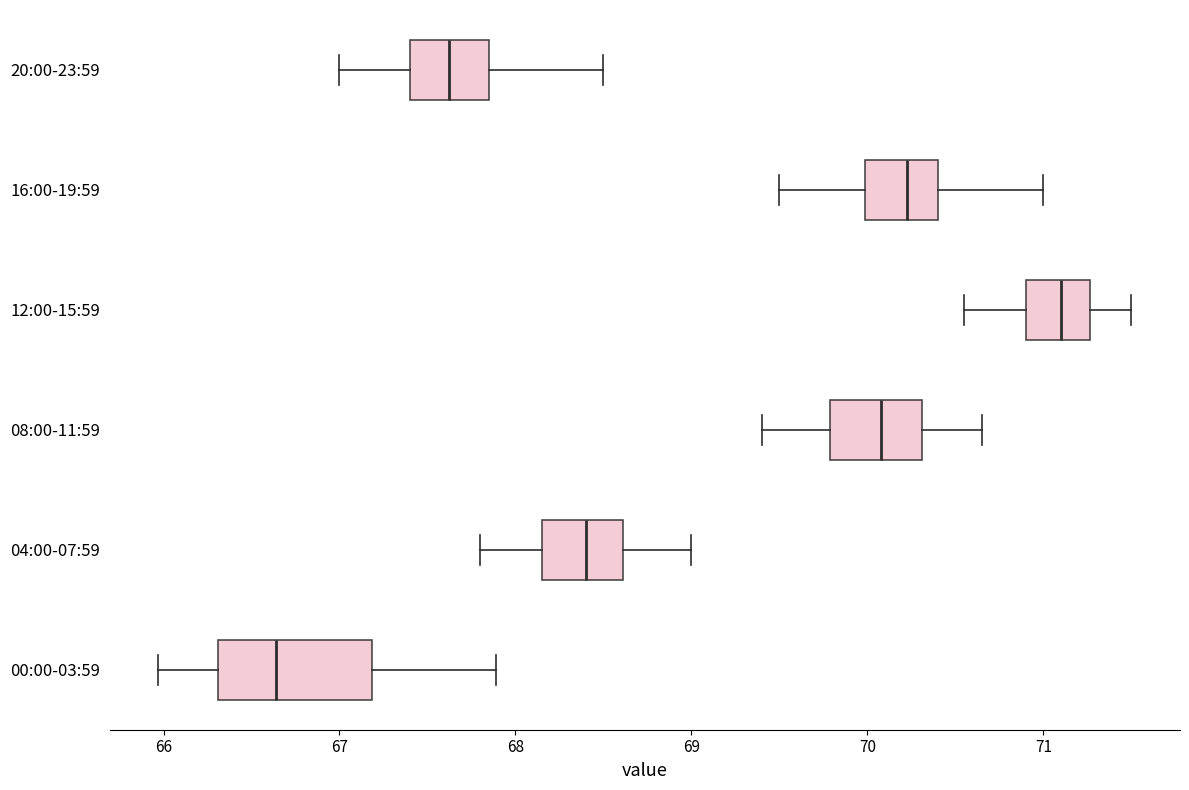

Which box is the widest, from its left edge to its right edge?

00:00-03:59